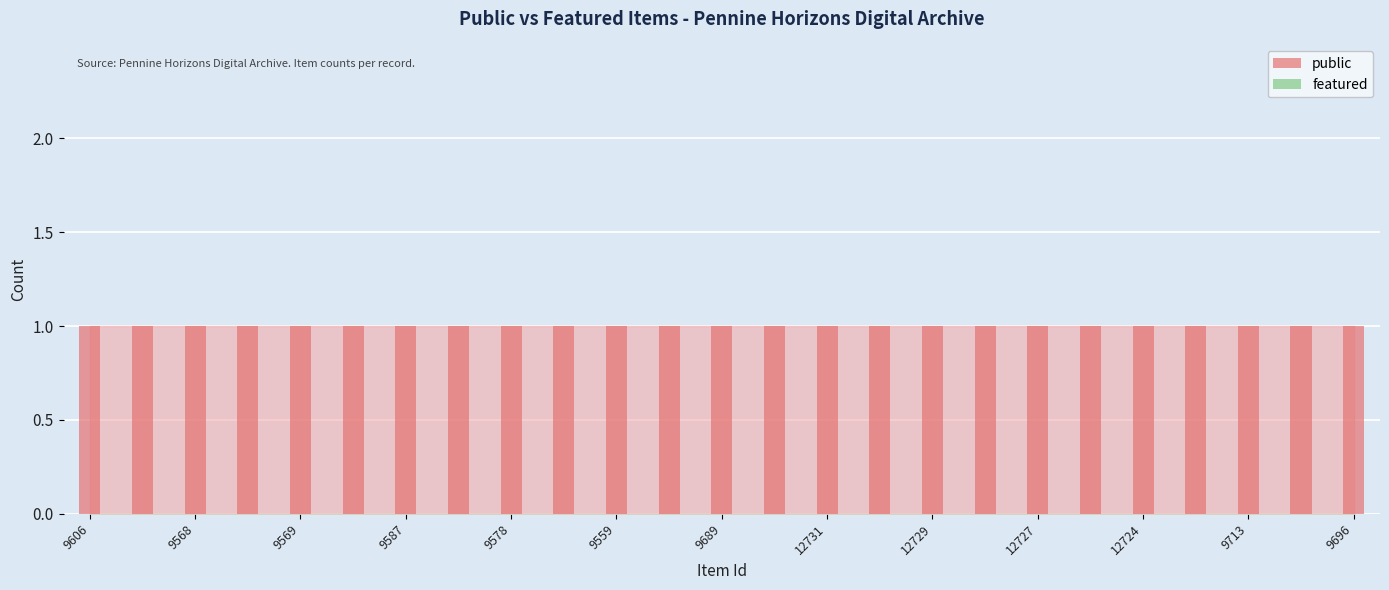

Is the value of public at 9713 greater than the value of featured at 12725?

Yes